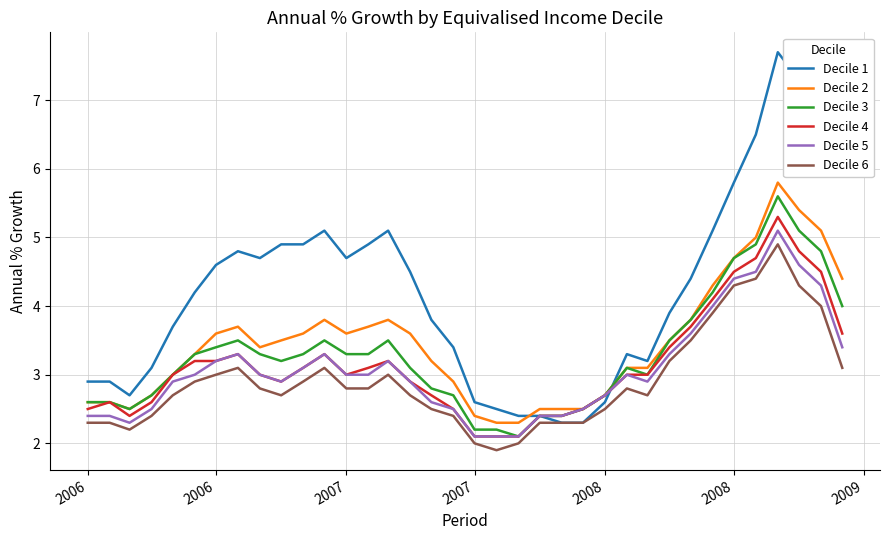

True or false: Decile 2 and Decile 6 cross at least once.

False